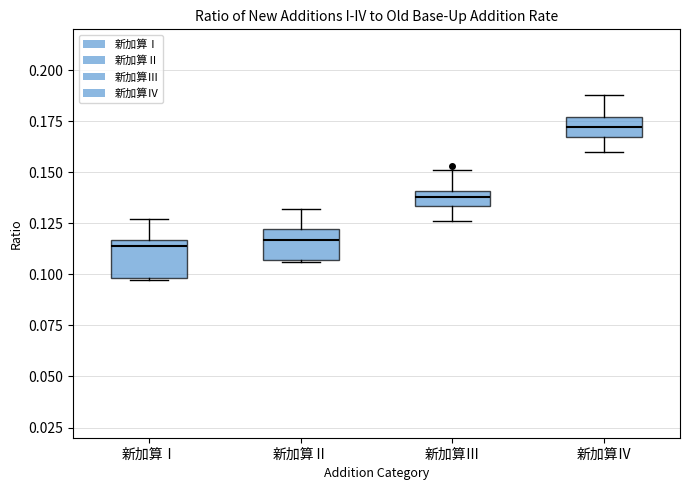

Where does the upper whisker of the box for 新加算Ⅱ end on the y-axis? The values are not printed on the chart, so give them approximately, as read against the axis.

0.130